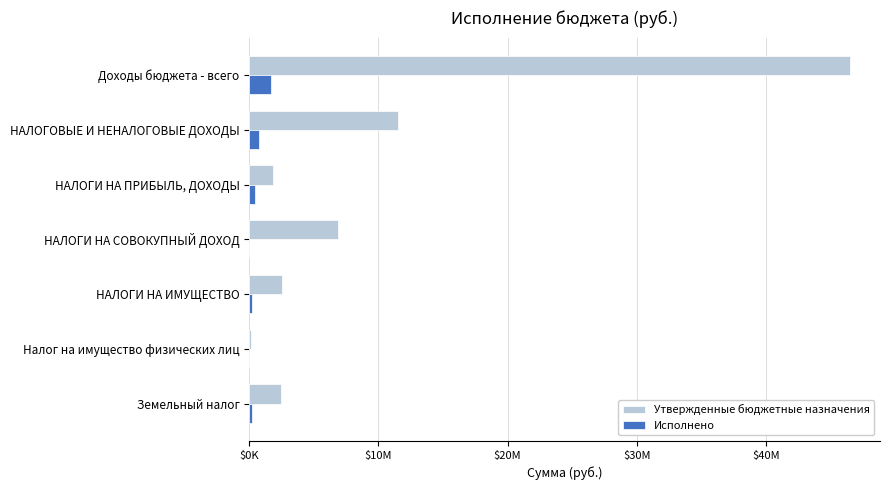

What is the maximum value shown in the chart?

46529400.0